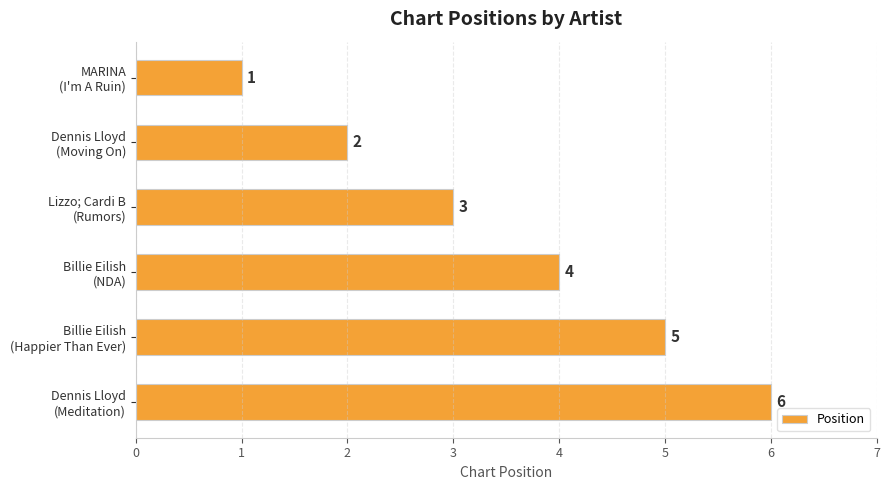

What is the minimum value shown in the chart?

1